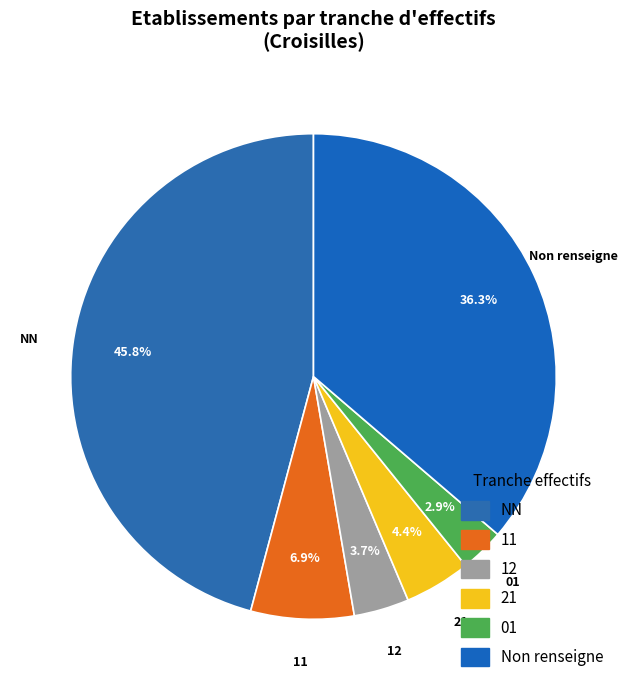

Approximately how many times larger is the value at 11 compared to 21?

1.6